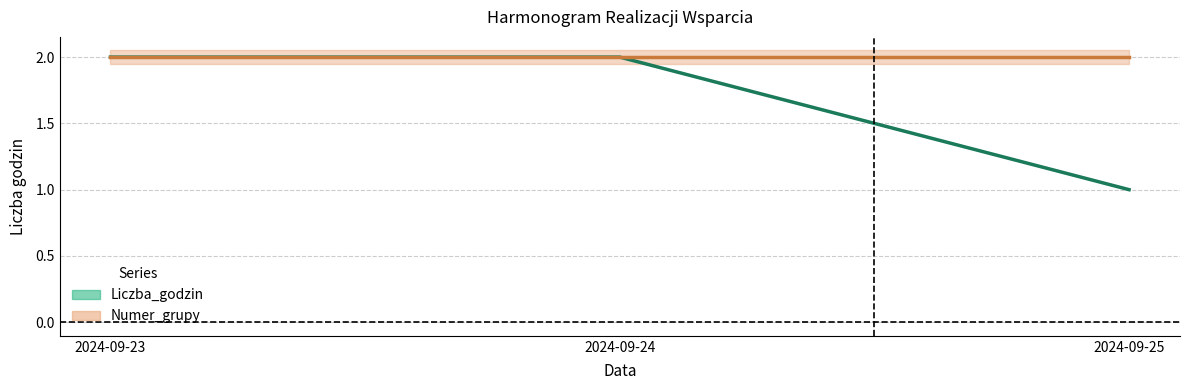

Reading left to right, list all the values displayed in this chart.

Liczba_godzin: 2	2	1
Numer_grupy: 2	2	2